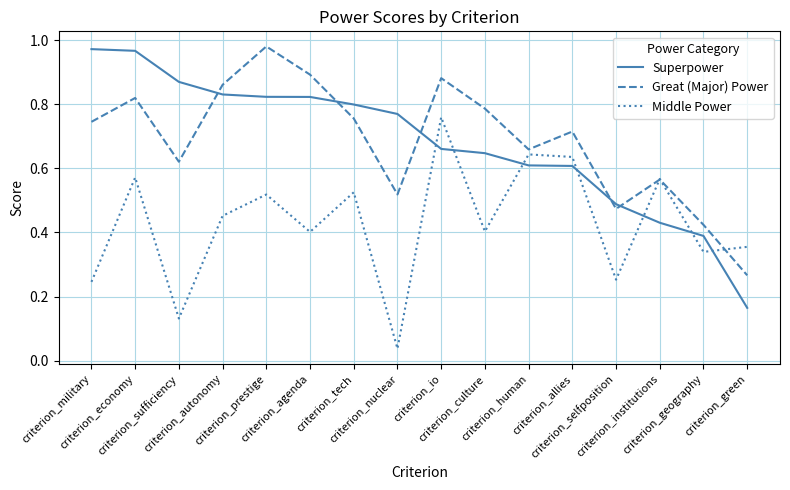

Which category has the lowest value across all series?

criterion_nuclear